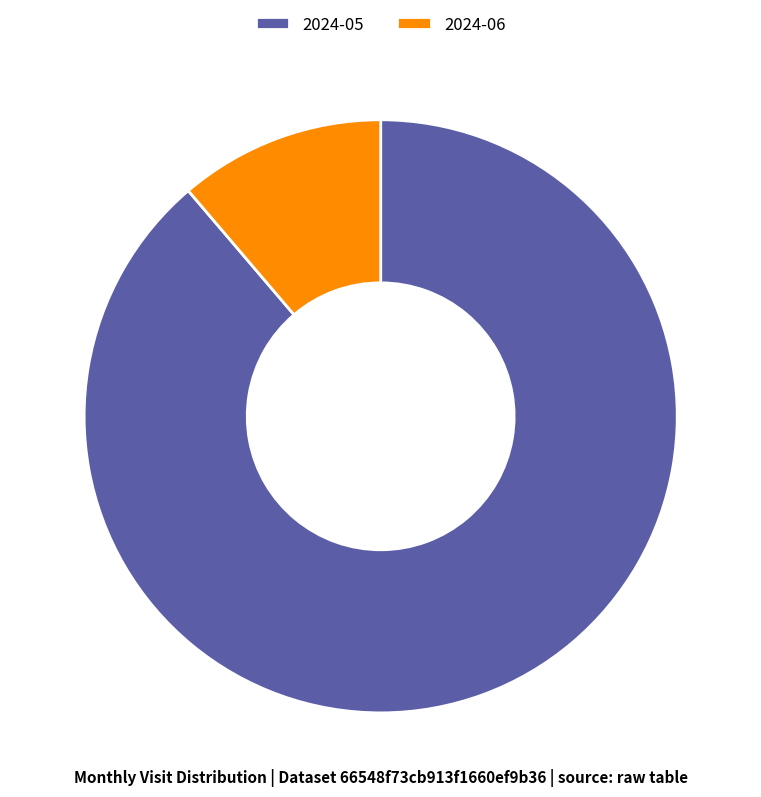

What is the smallest slice in the pie chart?

2024-06